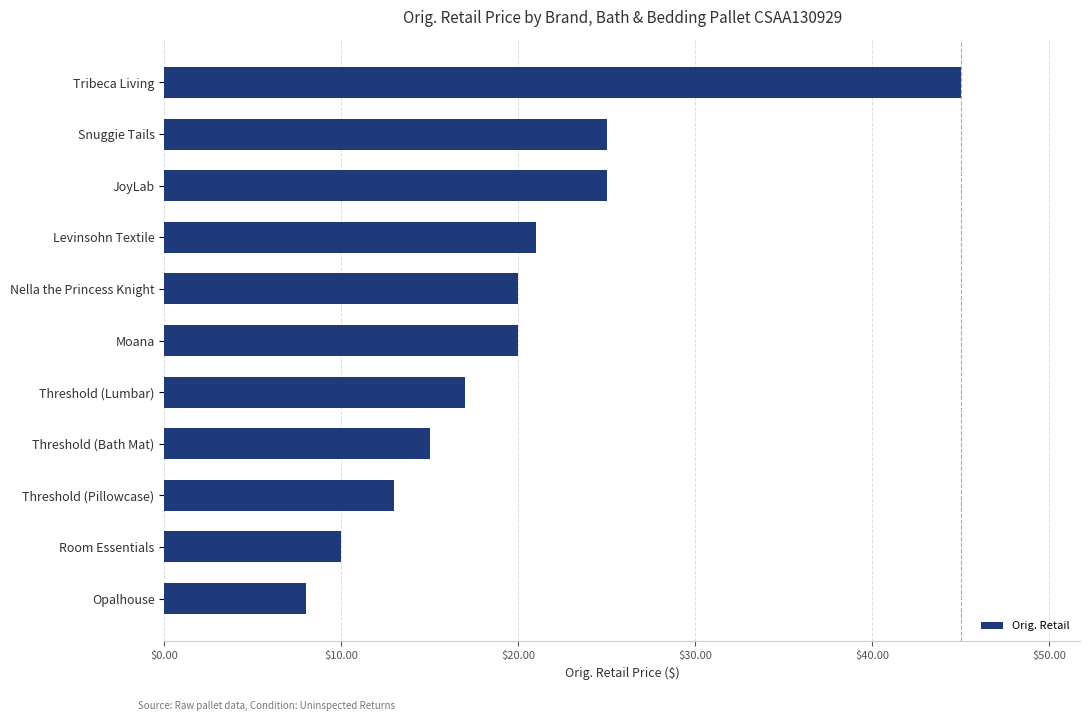

What position from the bottom is Tribeca Living?

11